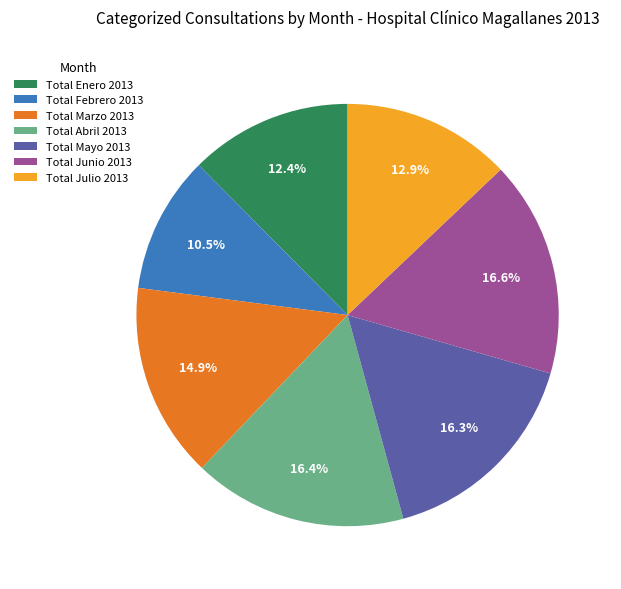

What is the smallest slice in the pie chart?

Total Febrero 2013